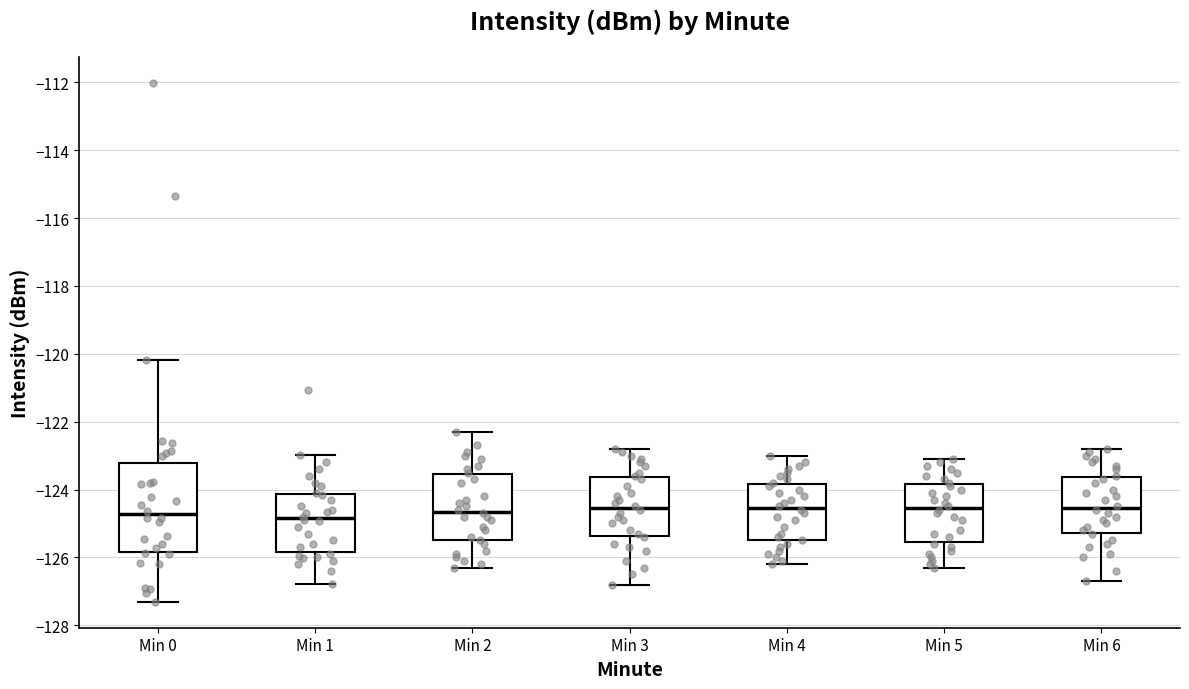

Reading left to right, read every box against the y-axis: the position of its median line, the range the box covers, and the ends of its whiskers. The values are not printed on the chart, so give them approximately, as read against the axis.

Min 0: median -124.8, box -125.8 to -123.2, whiskers -127.4 to -120.2
Min 1: median -124.8, box -125.8 to -124.2, whiskers -126.8 to -123.0
Min 2: median -124.6, box -125.4 to -123.6, whiskers -126.2 to -122.2
Min 3: median -124.6, box -125.4 to -123.6, whiskers -126.8 to -122.8
Min 4: median -124.6, box -125.4 to -123.8, whiskers -126.2 to -123.0
Min 5: median -124.6, box -125.6 to -123.8, whiskers -126.2 to -123.0
Min 6: median -124.6, box -125.2 to -123.6, whiskers -126.6 to -122.8